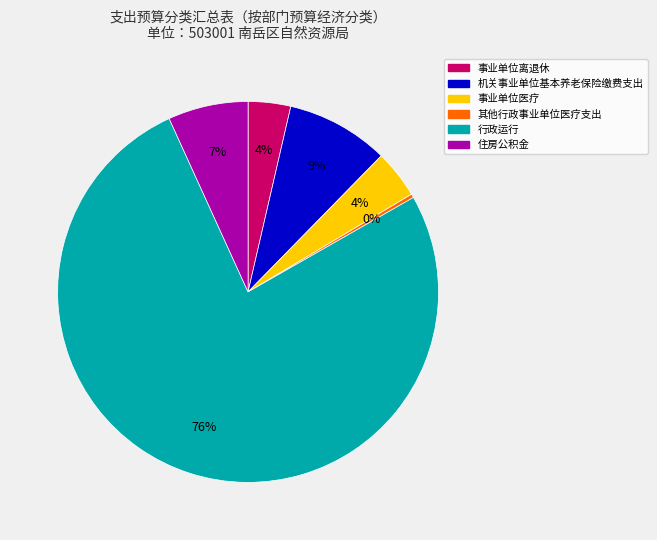

What is the majority slice?

行政运行